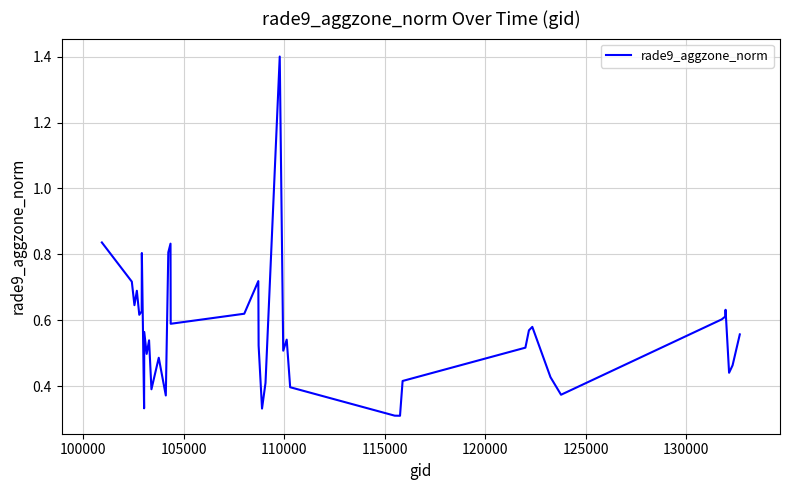

What is the difference between the maximum and minimum values?

1.1